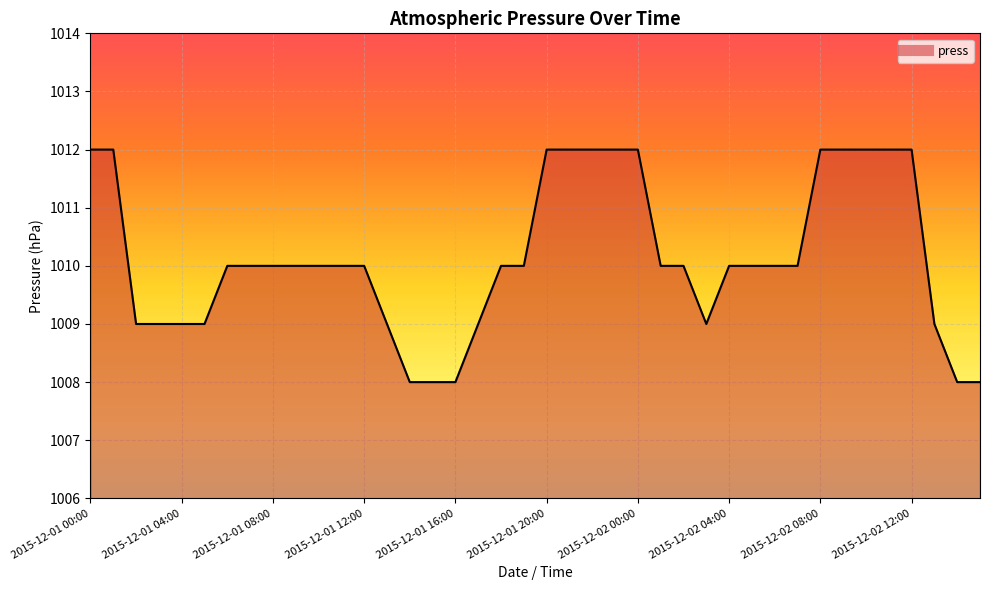

What is the greatest value displayed?

1012